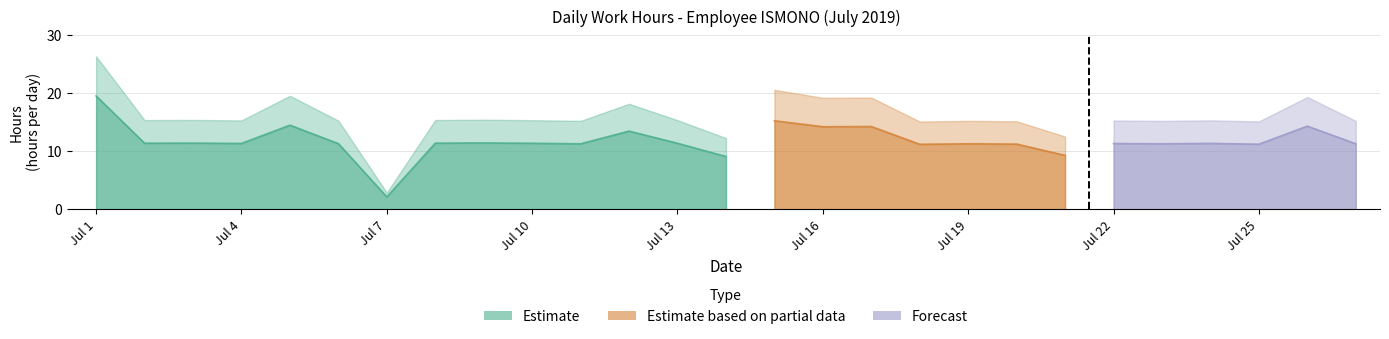

What is the difference between the maximum and minimum values?

17.4